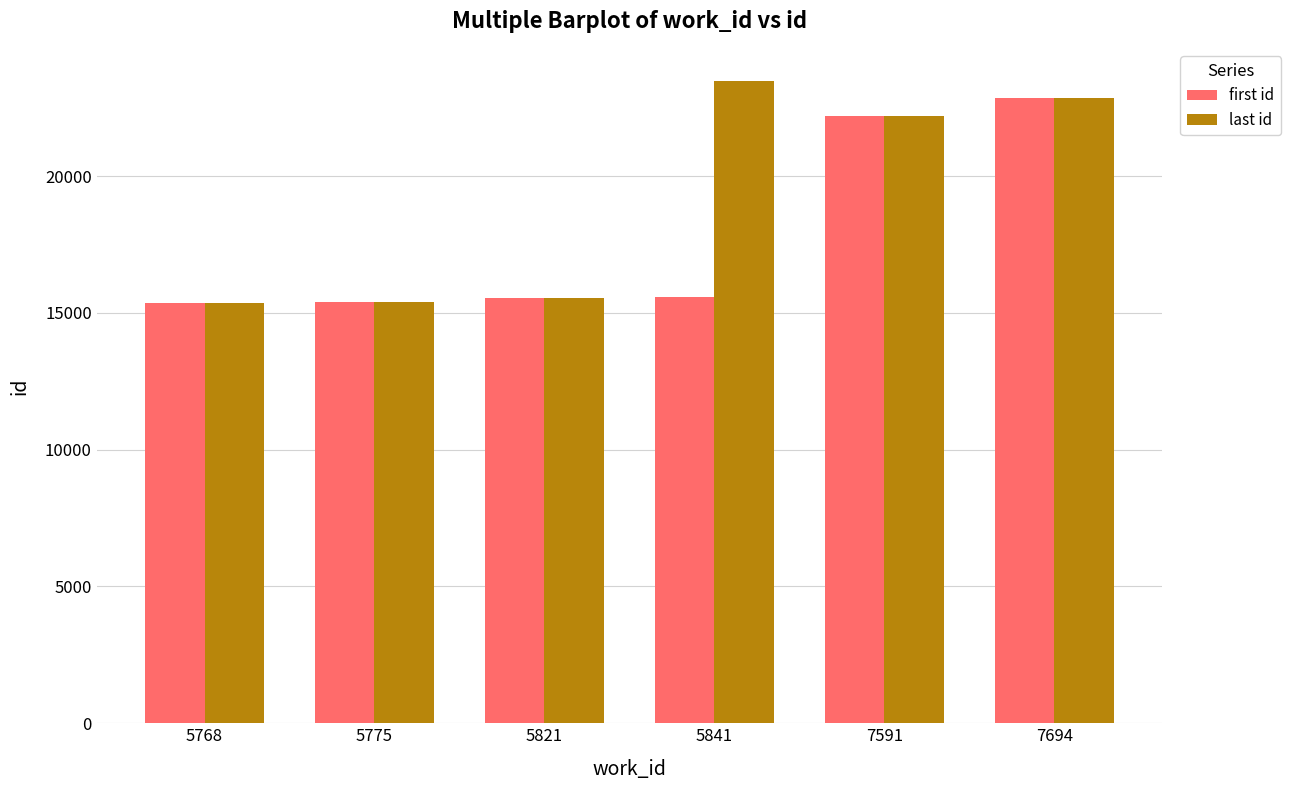

Is it true that last id equals 35147 at 5841?

False